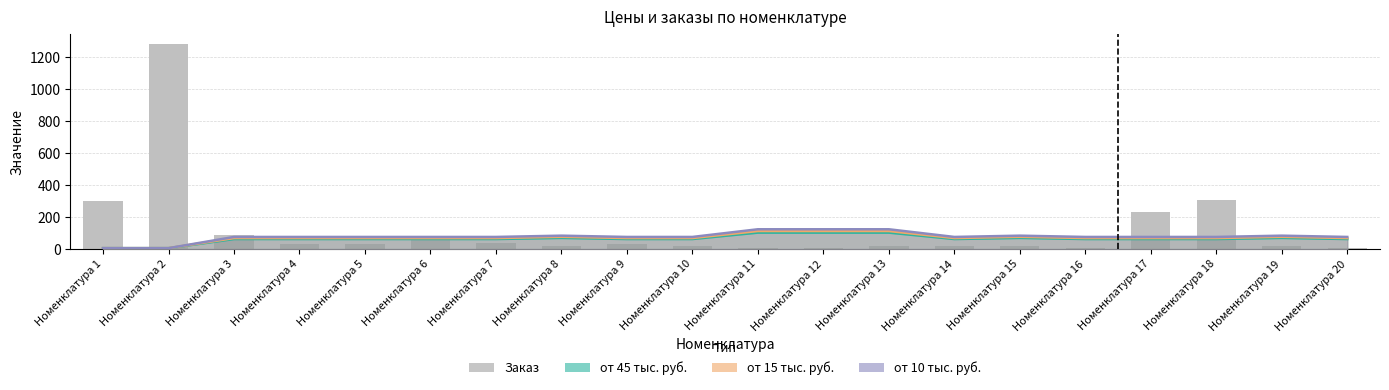

What are all the series names shown in the legend?

от 45 тыс. руб., от 15 тыс. руб., от 10 тыс. руб., Заказ